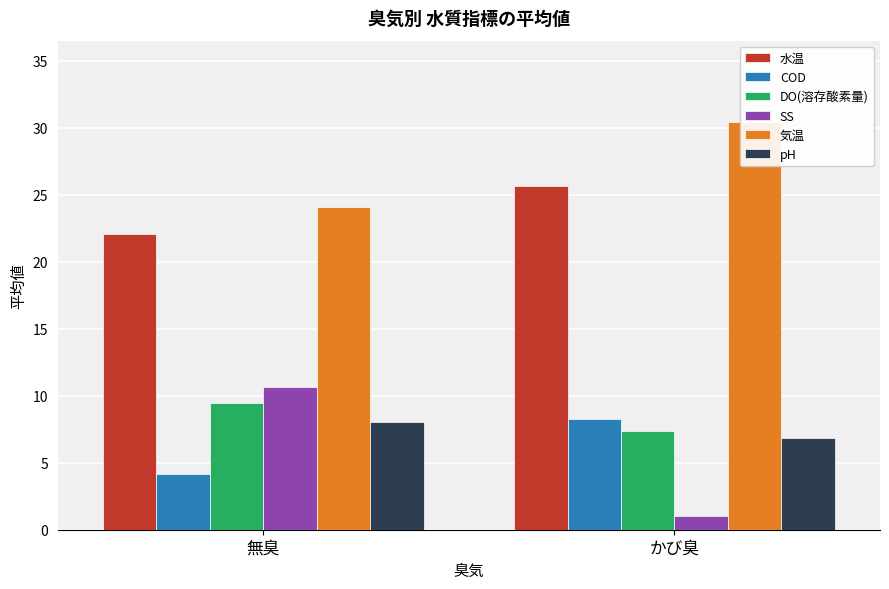

Count the DO(溶存酸素量) values in the range 7 to 9.

1